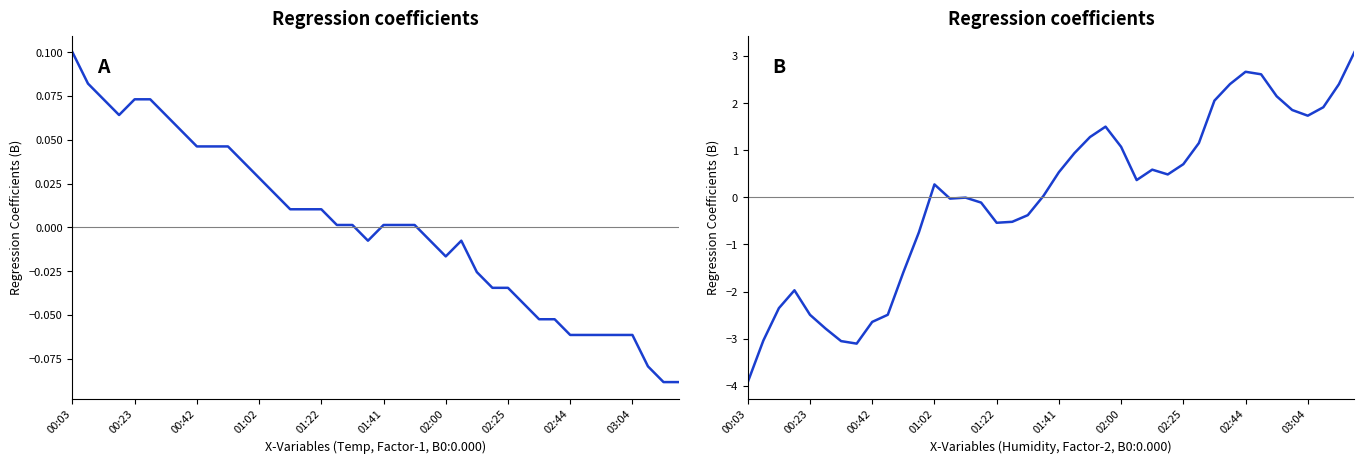

Between which two adjacent categories do Humidity and Temp first intersect?

11 and 12